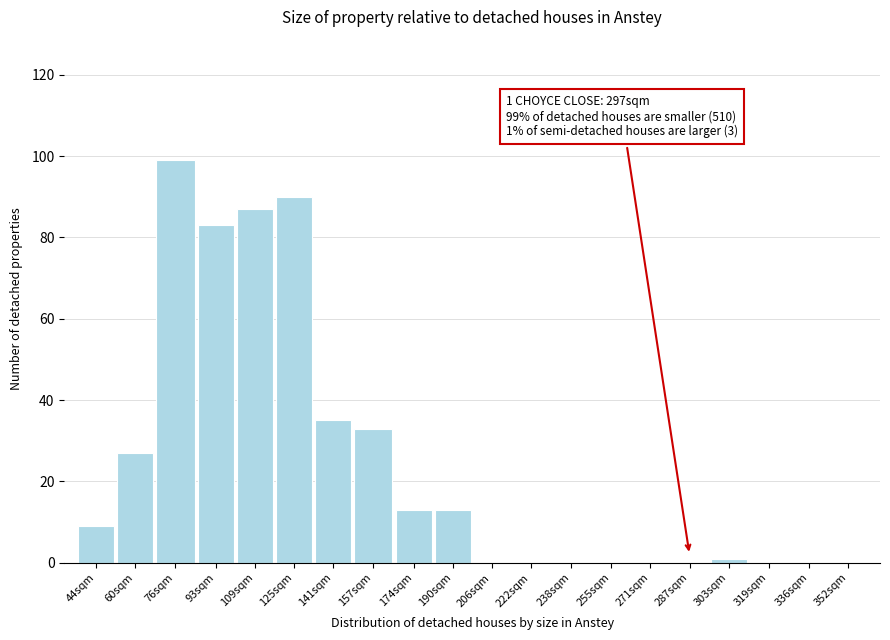

Reading right to left, extract all data points from this chart.

352sqm=0	336sqm=0	319sqm=0	303sqm=1	287sqm=0	271sqm=0	255sqm=0	238sqm=0	222sqm=0	206sqm=0	190sqm=13	174sqm=13	157sqm=33	141sqm=35	125sqm=90	109sqm=87	93sqm=83	76sqm=99	60sqm=27	44sqm=9